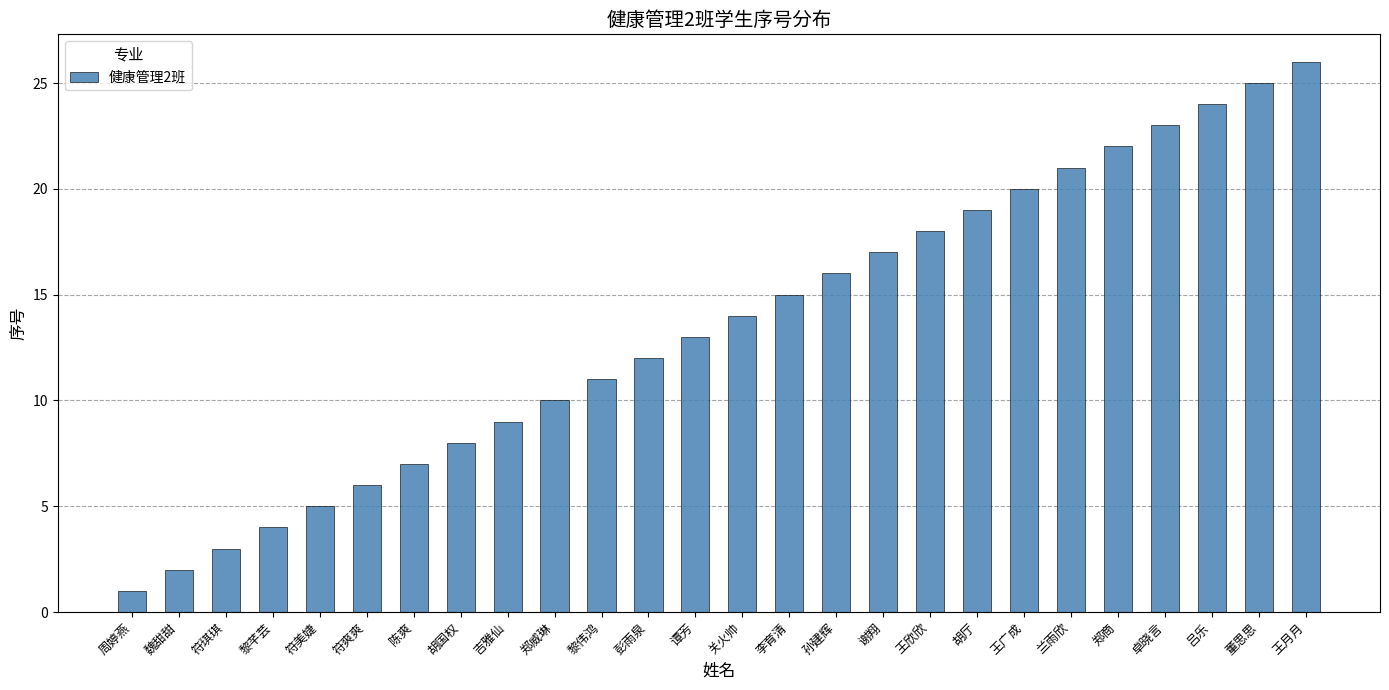

Where is the data nearest to the value 13?

谭芳